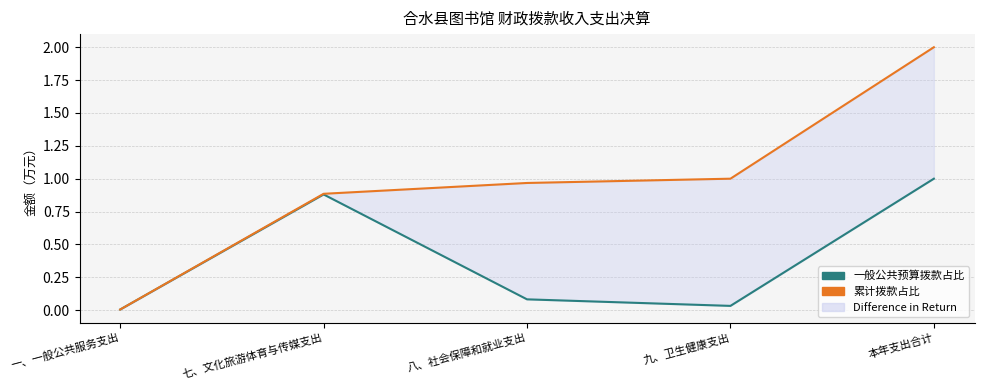

List the series in order of their peak value, highest first.

累计拨款占比, 一般公共预算拨款占比